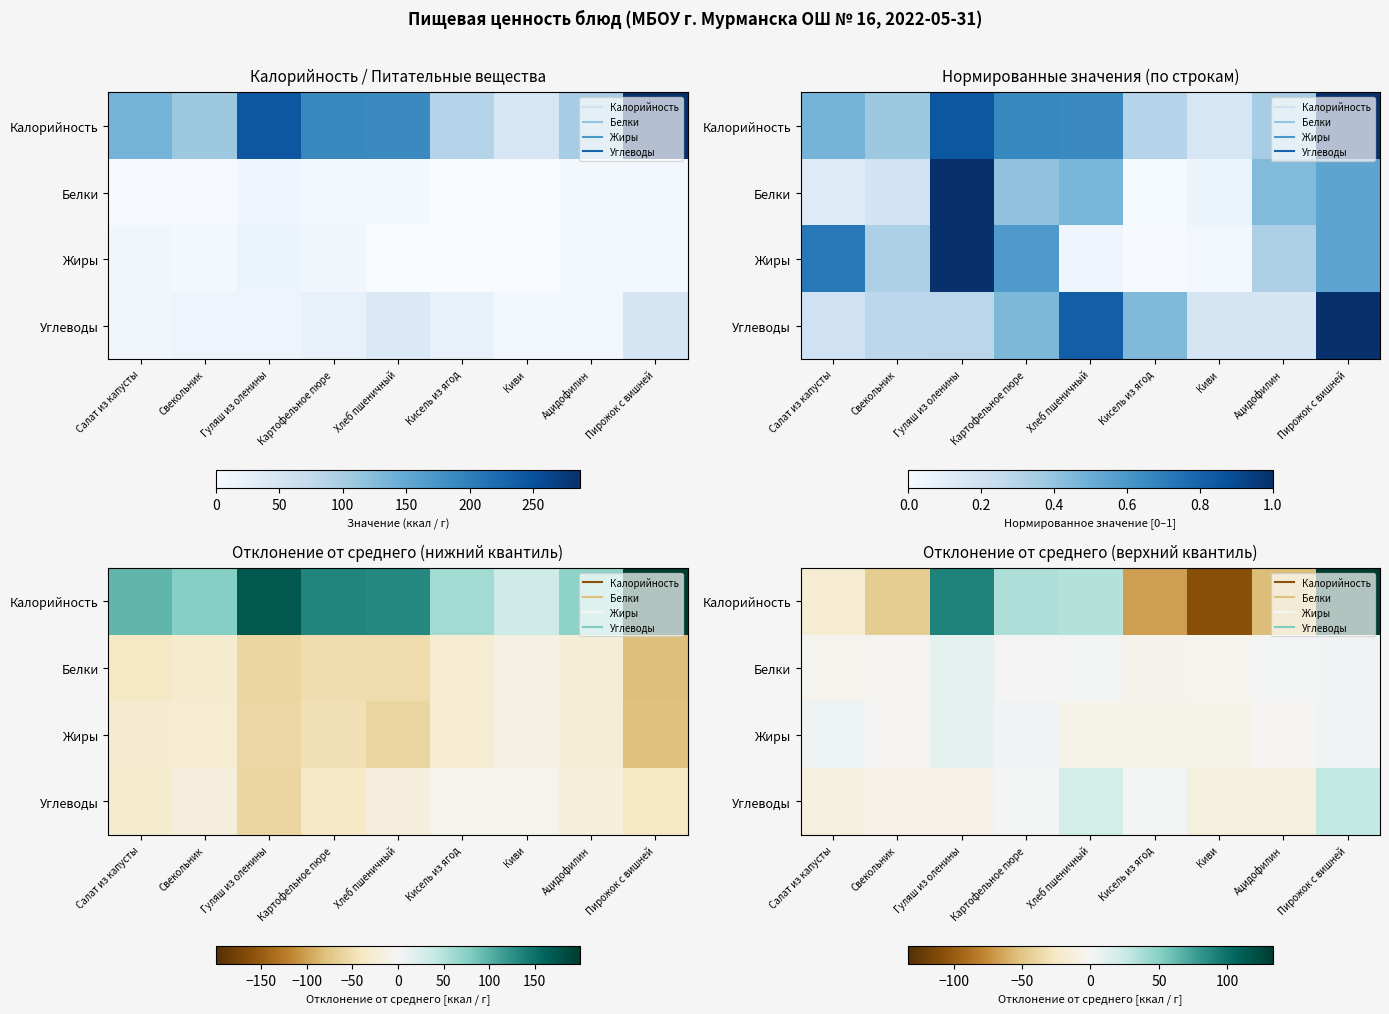

Rank the series by their maximum value, from highest to lowest.

Калорийность, Углеводы, Жиры, Белки